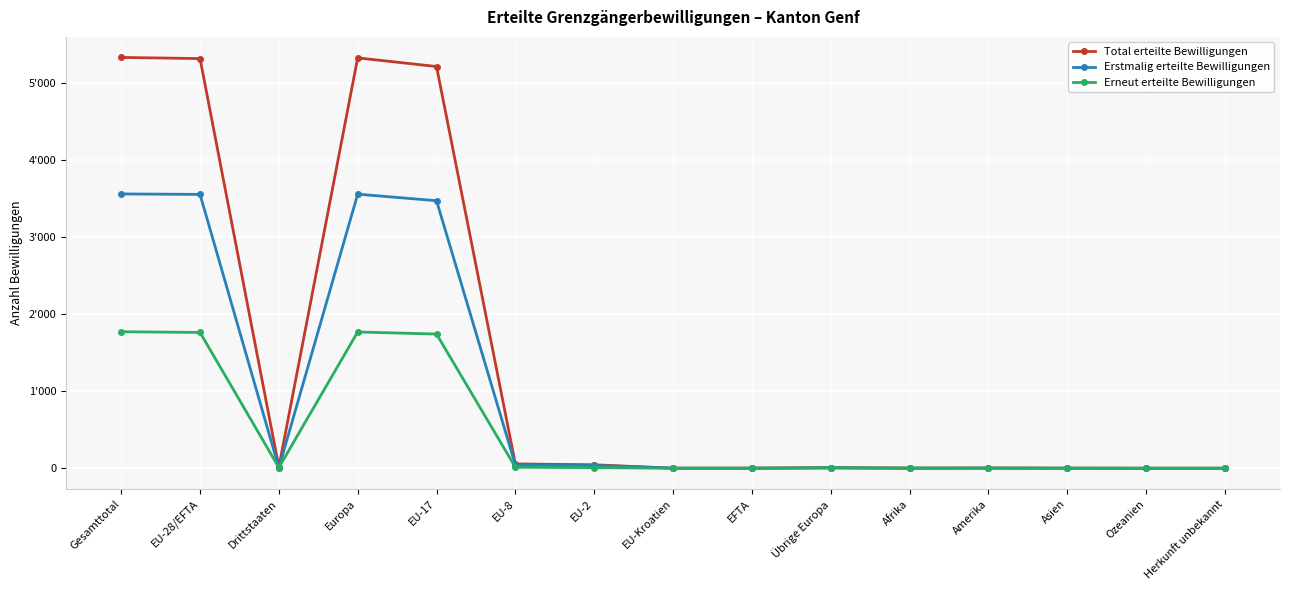

Reading right to left, list all the values displayed in this chart.

Total erteilte Bewilligungen: 0	0	1	3	2	9	1	1	45	56	5215	5327	15	5318	5333
Erstmalig erteilte Bewilligungen: 0	0	1	2	0	3	1	1	37	43	3473	3558	6	3555	3561
Erneut erteilte Bewilligungen: 0	0	0	1	2	6	0	0	8	13	1742	1769	9	1763	1772